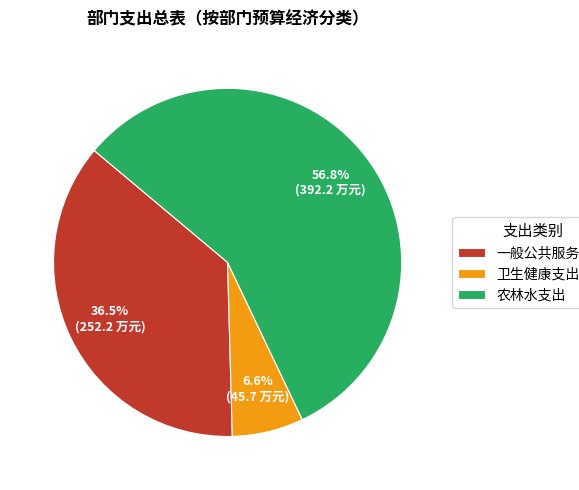

Count the number of slices in the pie.

3